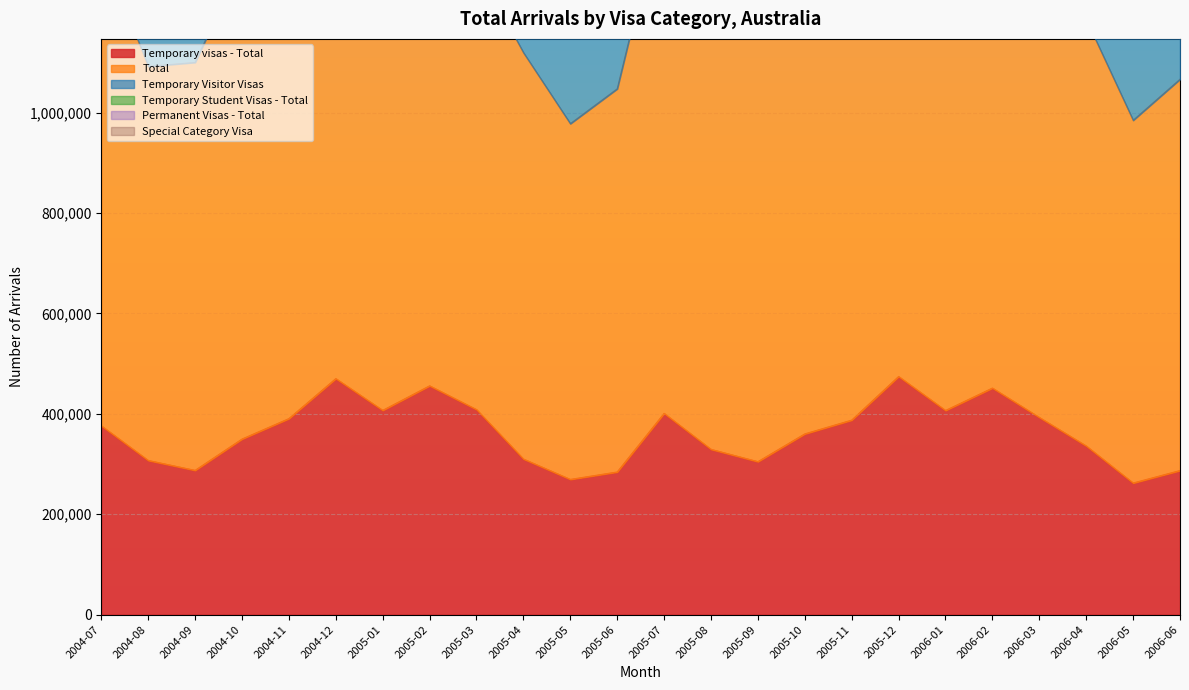

At which category is the sum across all series the highest?

2006-01